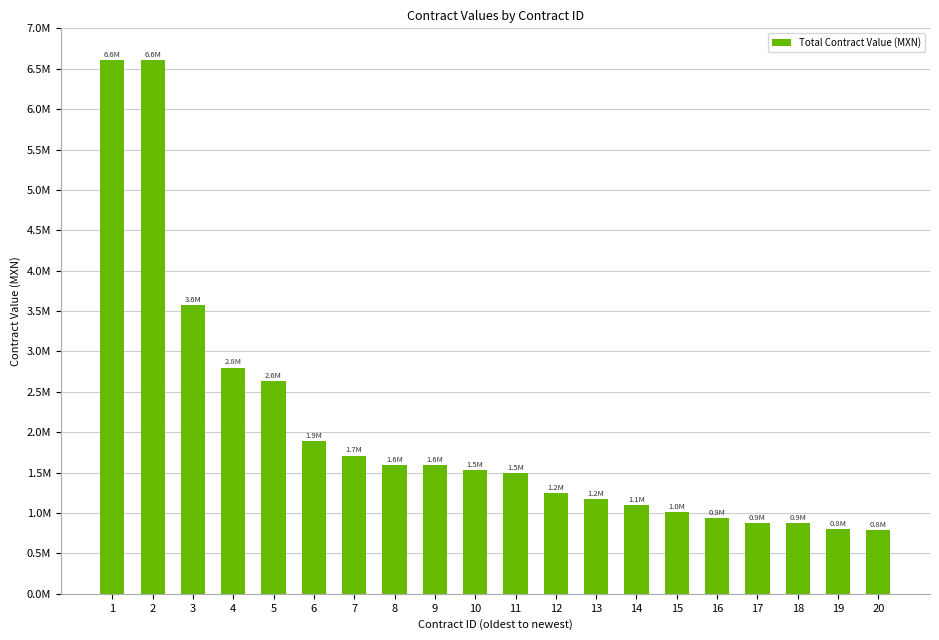

How many distinct data groups are displayed?

1